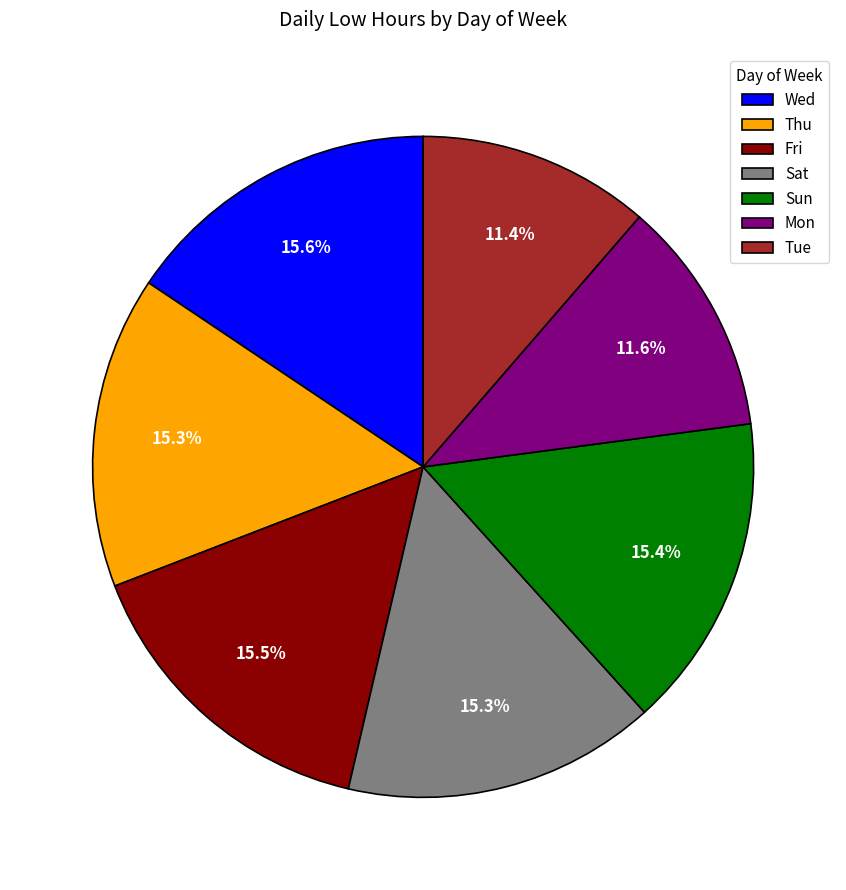

Is the sum of Thu and Fri greater than half?

No